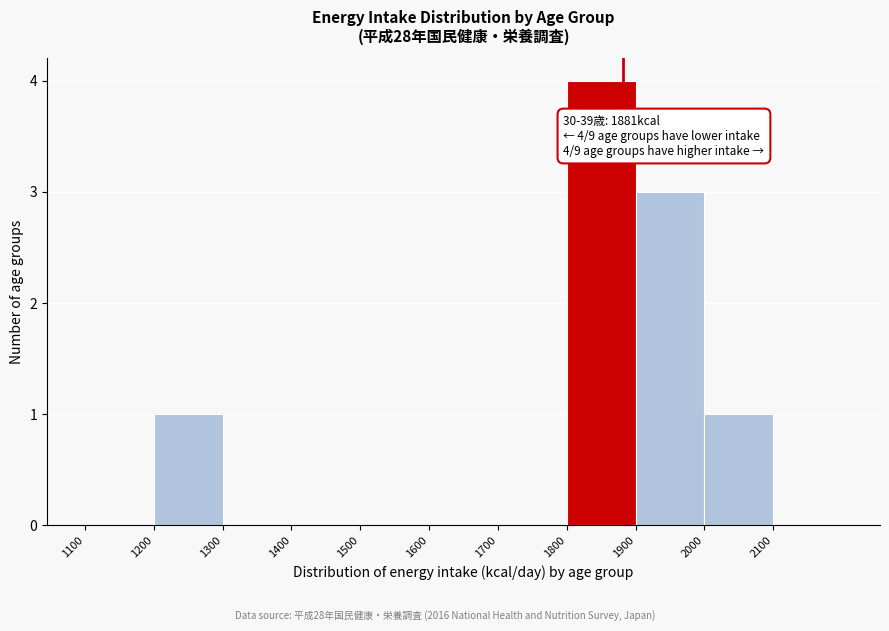

Which range on the x-axis has the tallest bar?

1800 to 1900